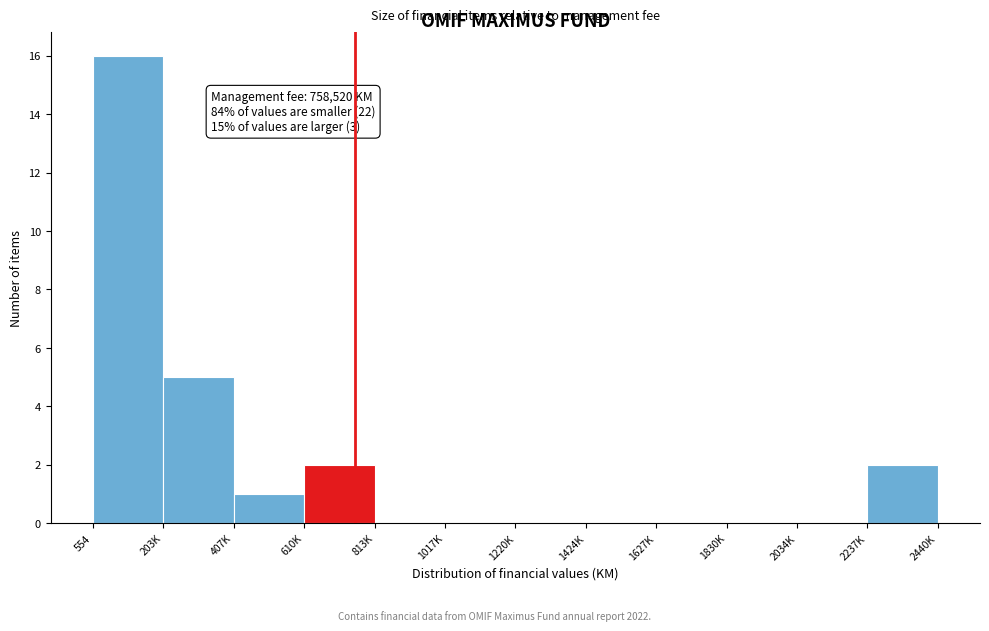

Reading right to left, extract all data points from this chart.

2237K=2	2034K=0	1830K=0	1627K=0	1424K=0	1220K=0	1017K=0	813K=0	610K=2	407K=1	203K=5	554=16